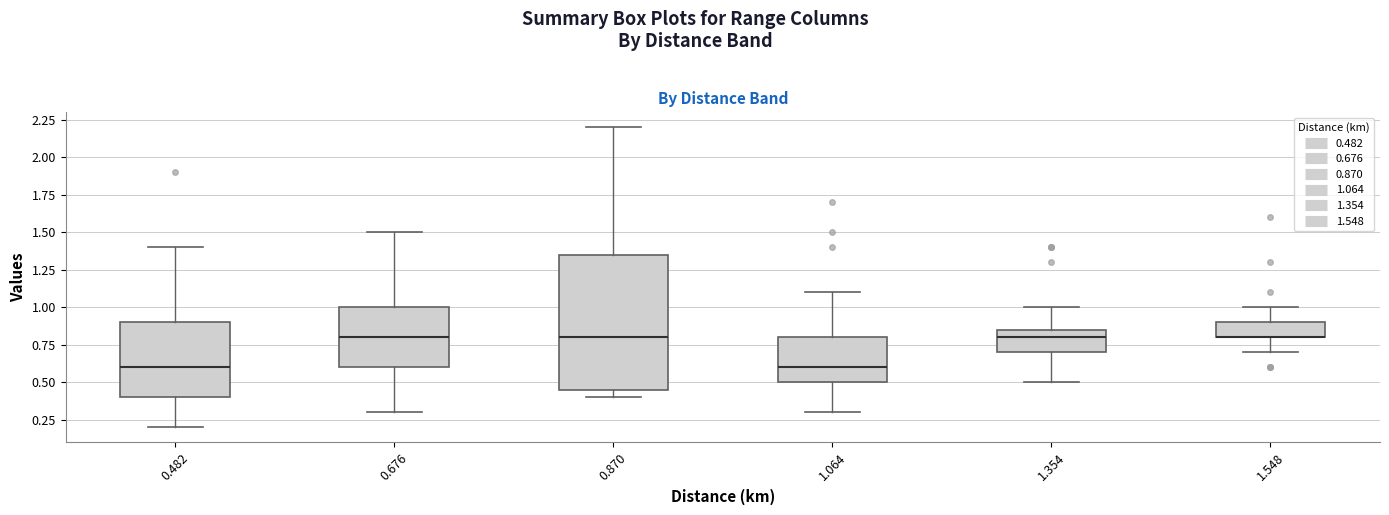

Which box is the tallest, from its lower edge to its upper edge?

0.870